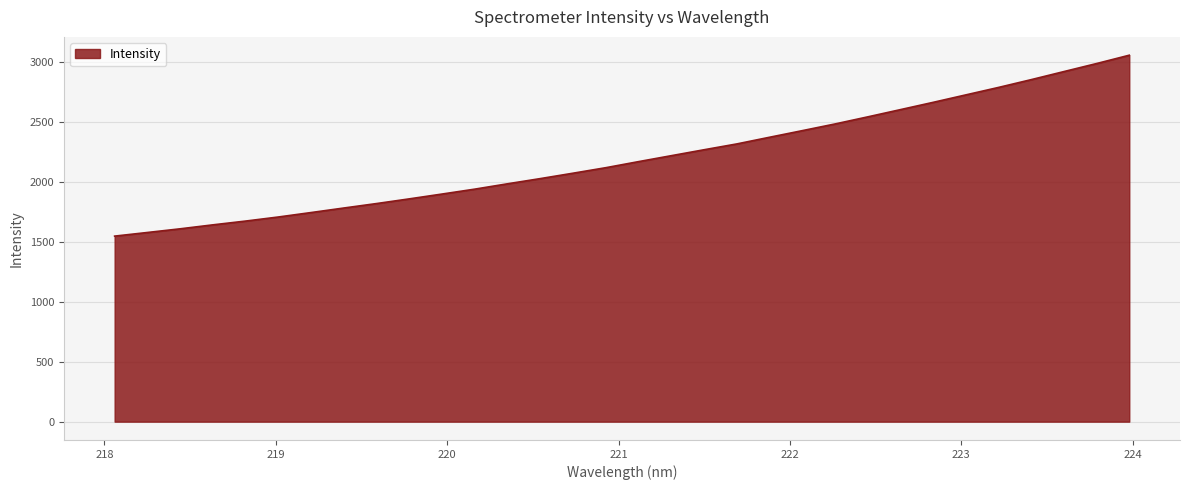

What is the difference between the maximum and minimum values?

1508.0